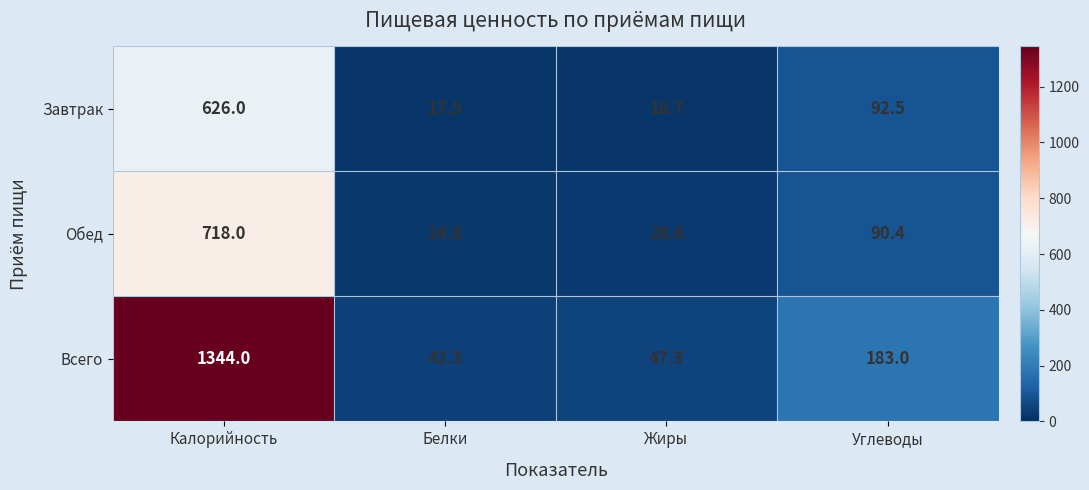

What is the greatest value displayed?

1344.0